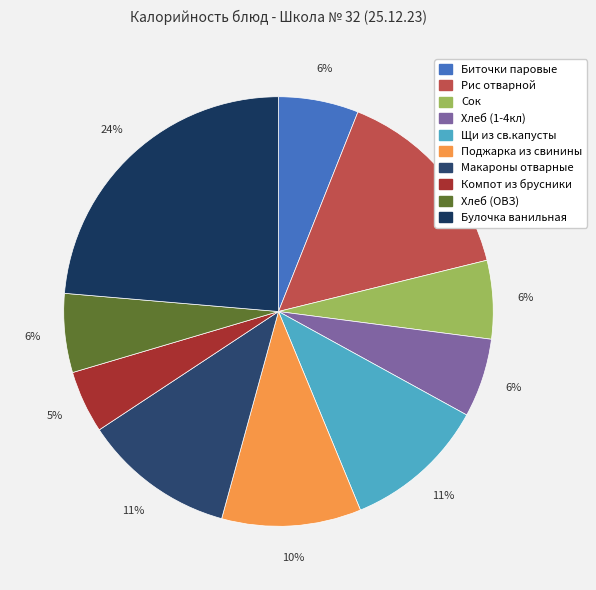

Which category has the biggest portion of the pie?

Булочка ванильная